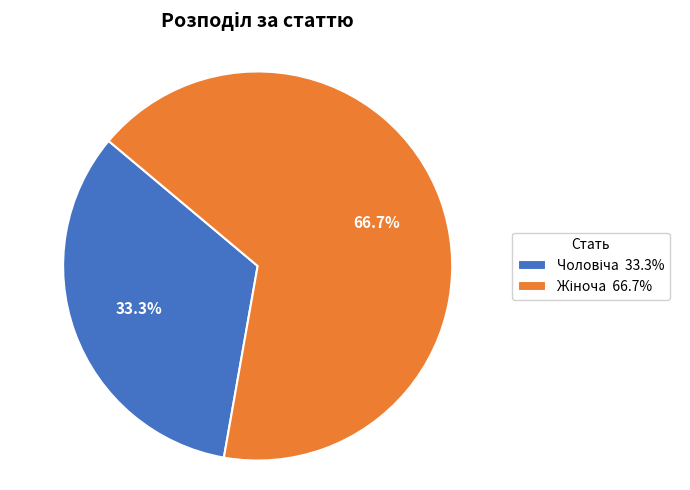

How many segments does this pie chart have?

2